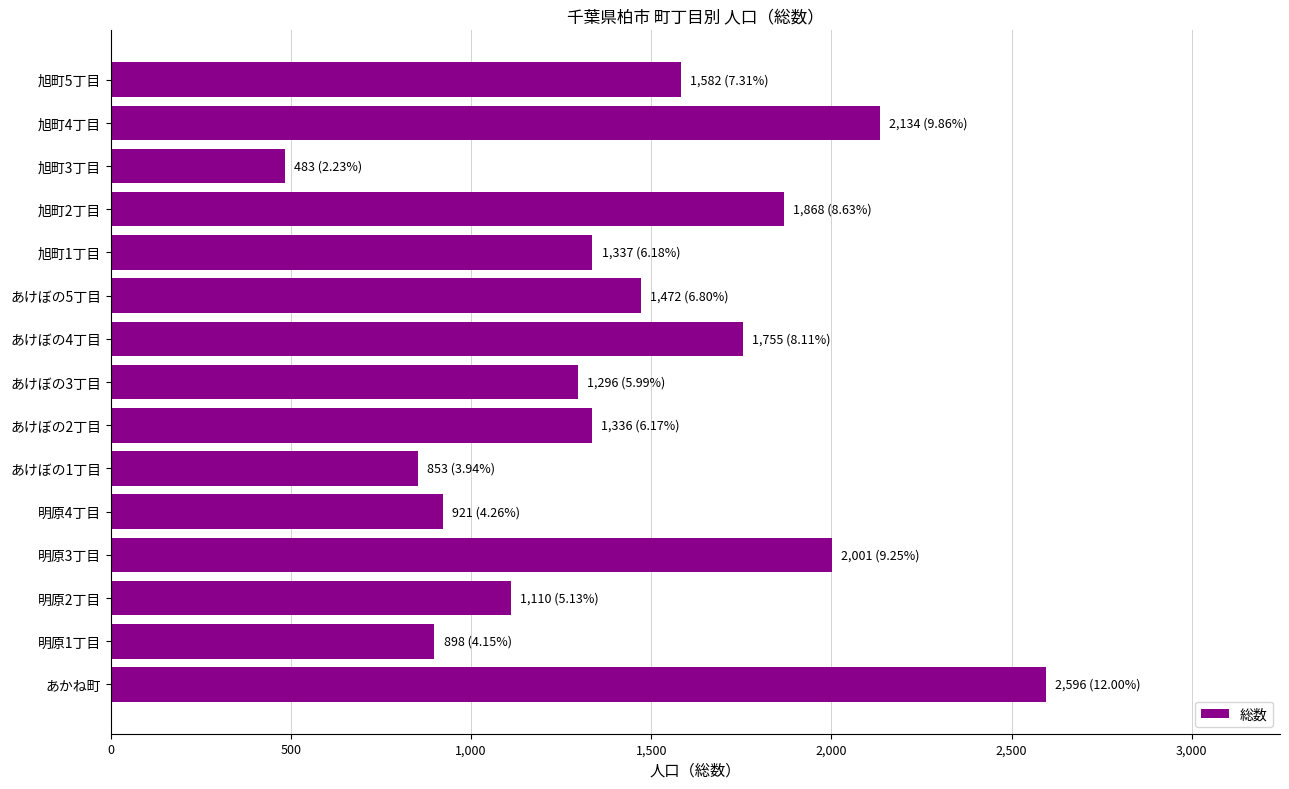

At which category does the chart reach its minimum across all series?

旭町3丁目